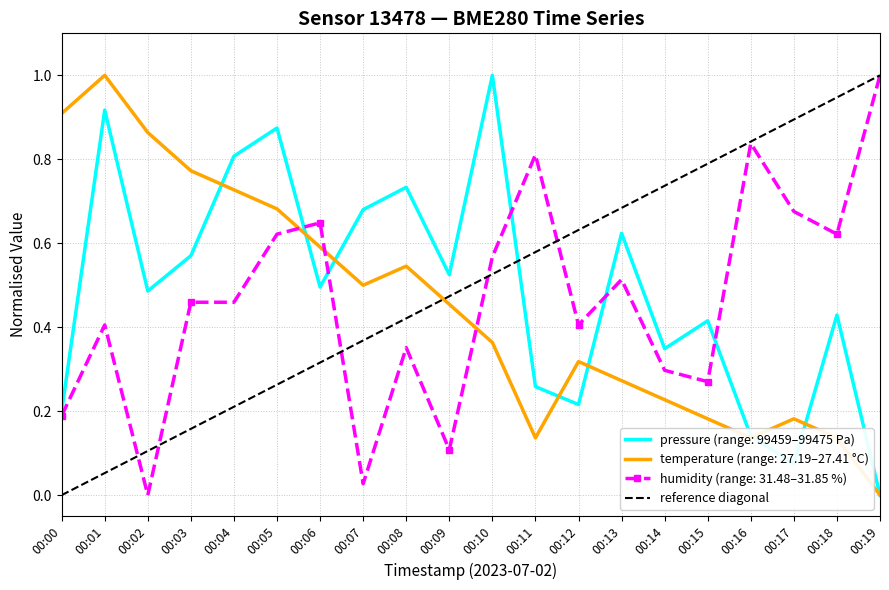

How many times do humidity (range: 31.48–31.85 %) and temperature (range: 27.19–27.41 °C) cross each other?

3